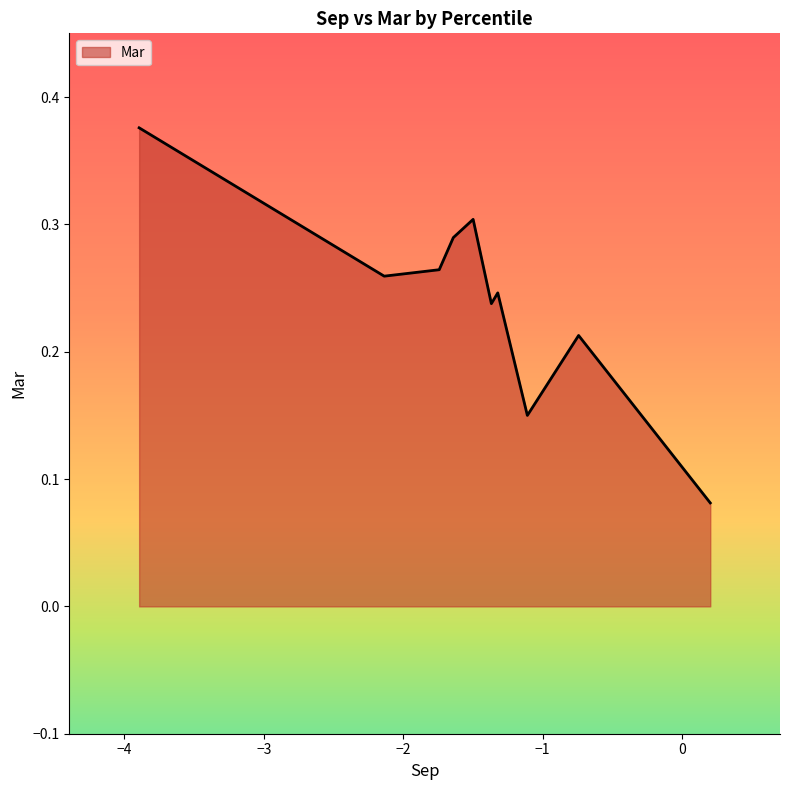

What is the difference between the second highest and minimum values?

0.2